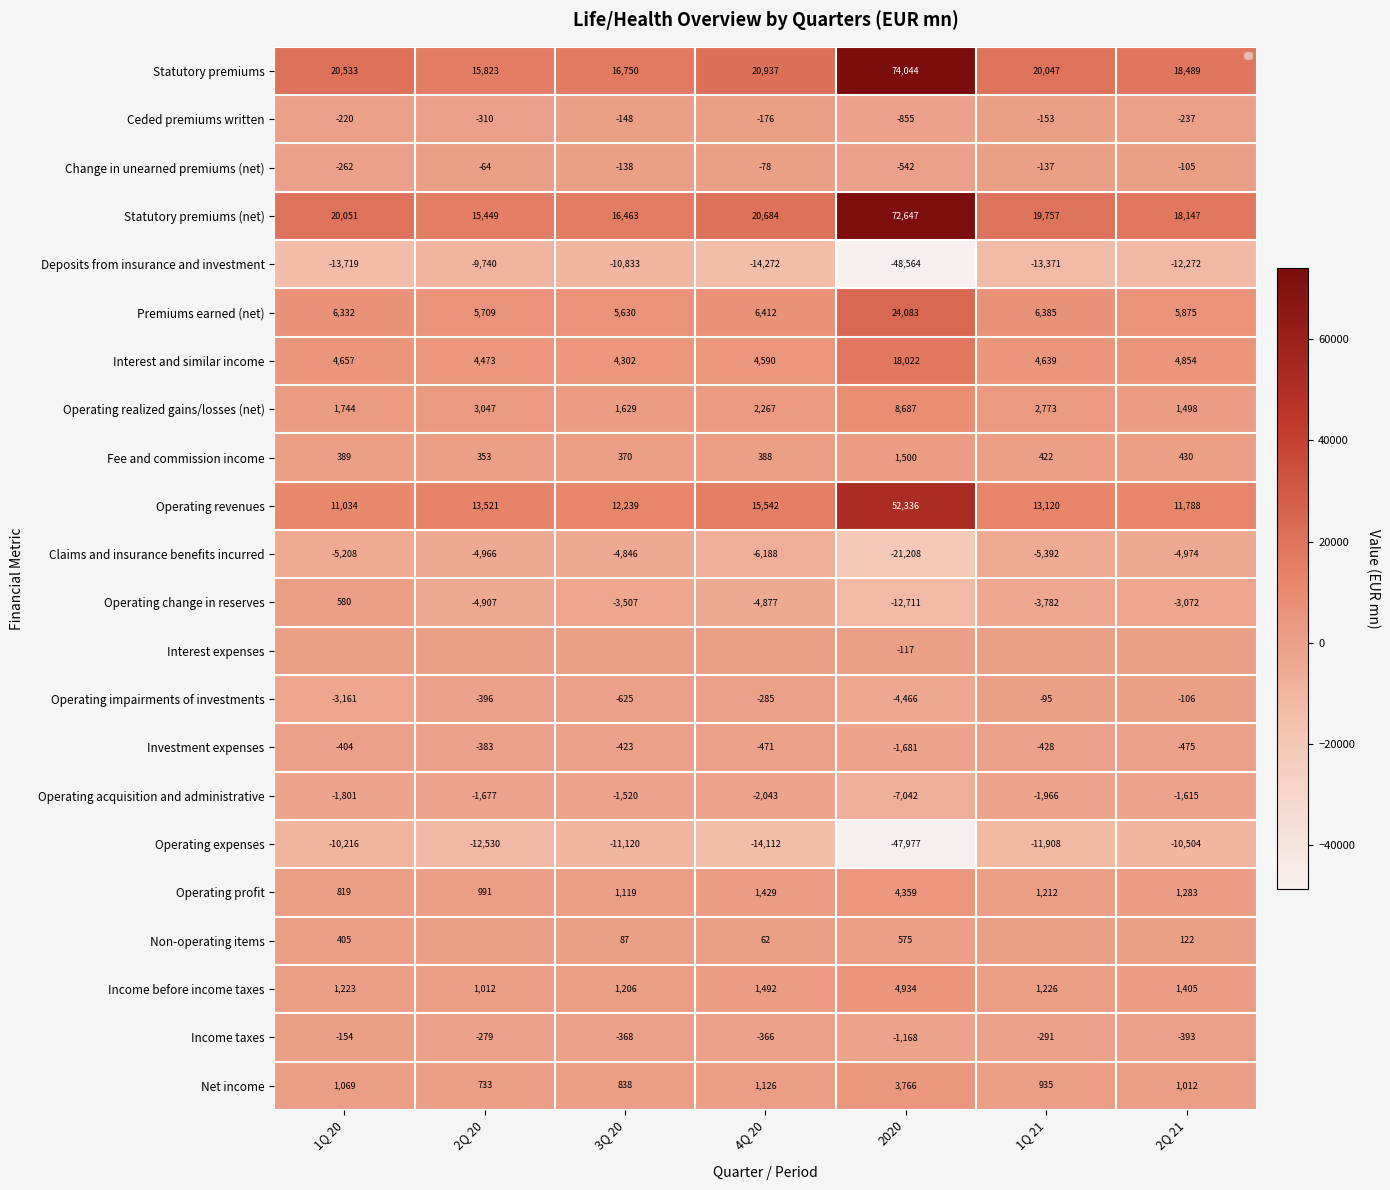

Is the value of Statutory premiums (net) at 1Q 20 greater than the value of Operating revenues at 1Q 21?

Yes